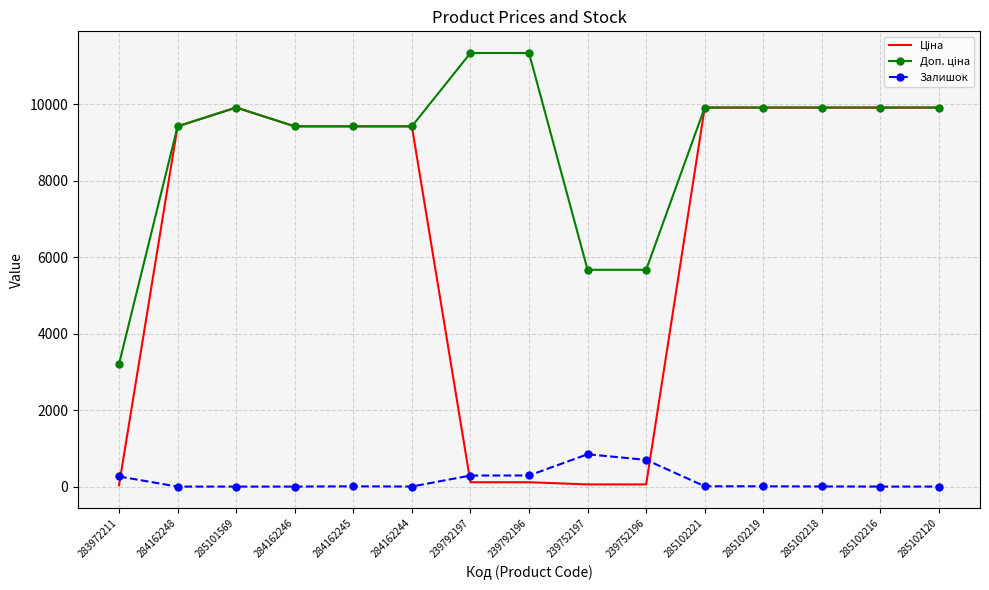

What is the greatest value displayed?

11334.0